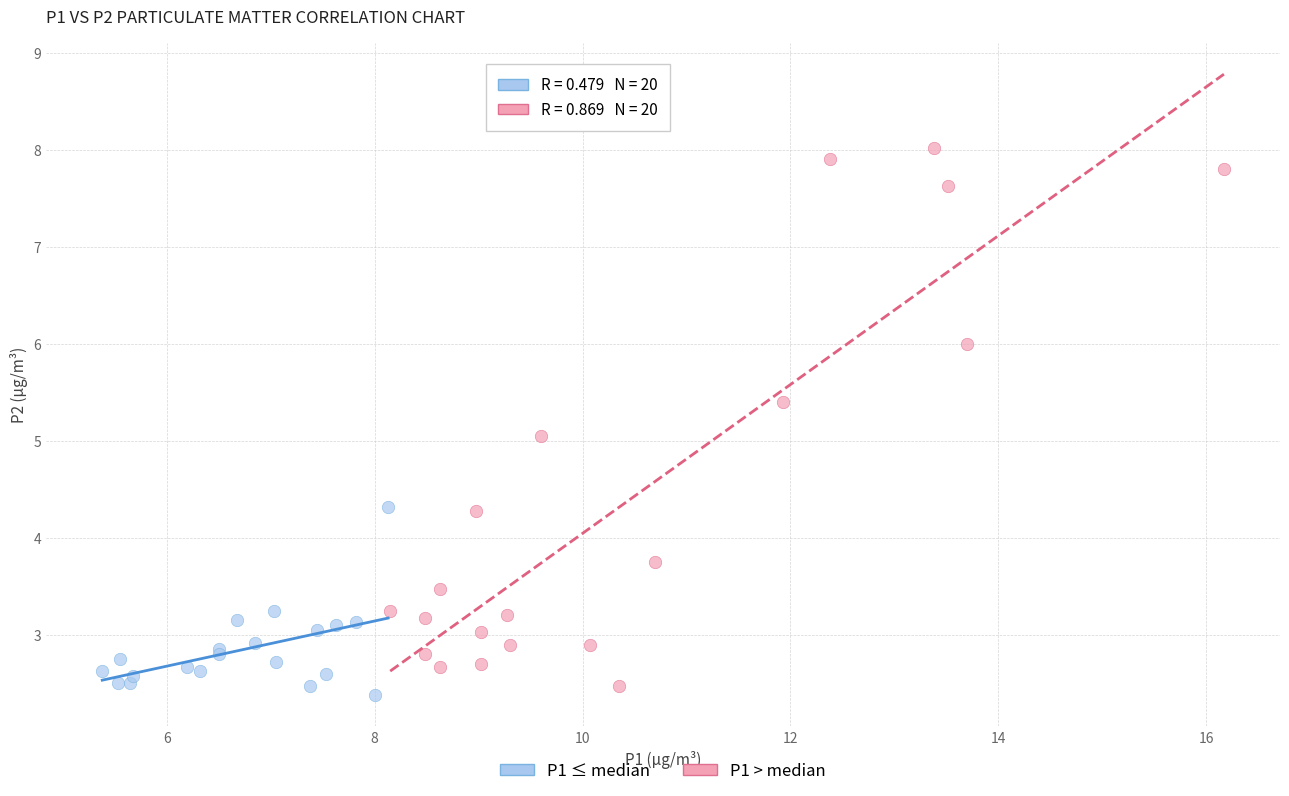

Which series contains the highest Y value?

P1 > median